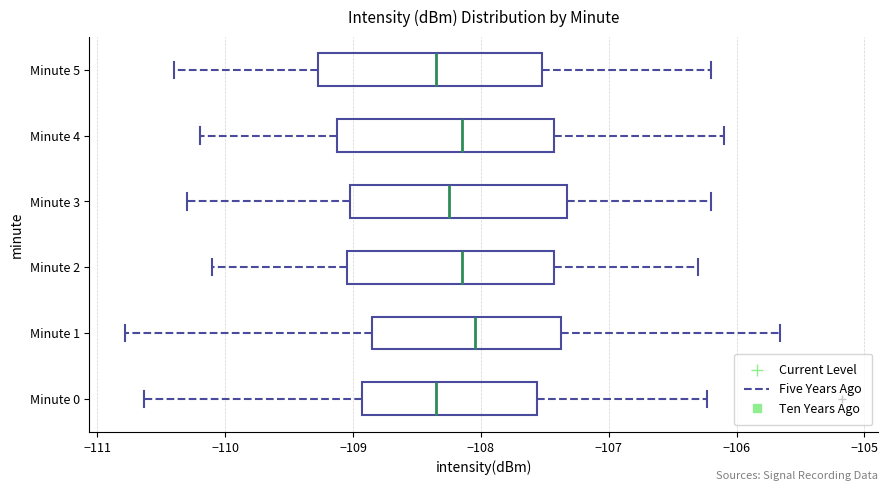

Where is the right edge of the box for Minute 1 on the x-axis? The values are not printed on the chart, so give them approximately, as read against the axis.

-107.4